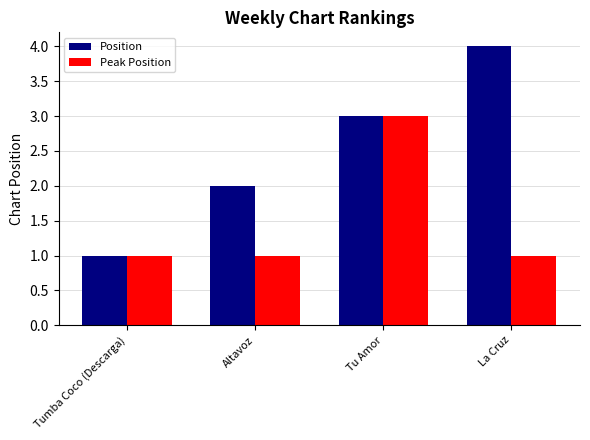

Is it true that Position equals 3 at Tu Amor?

True